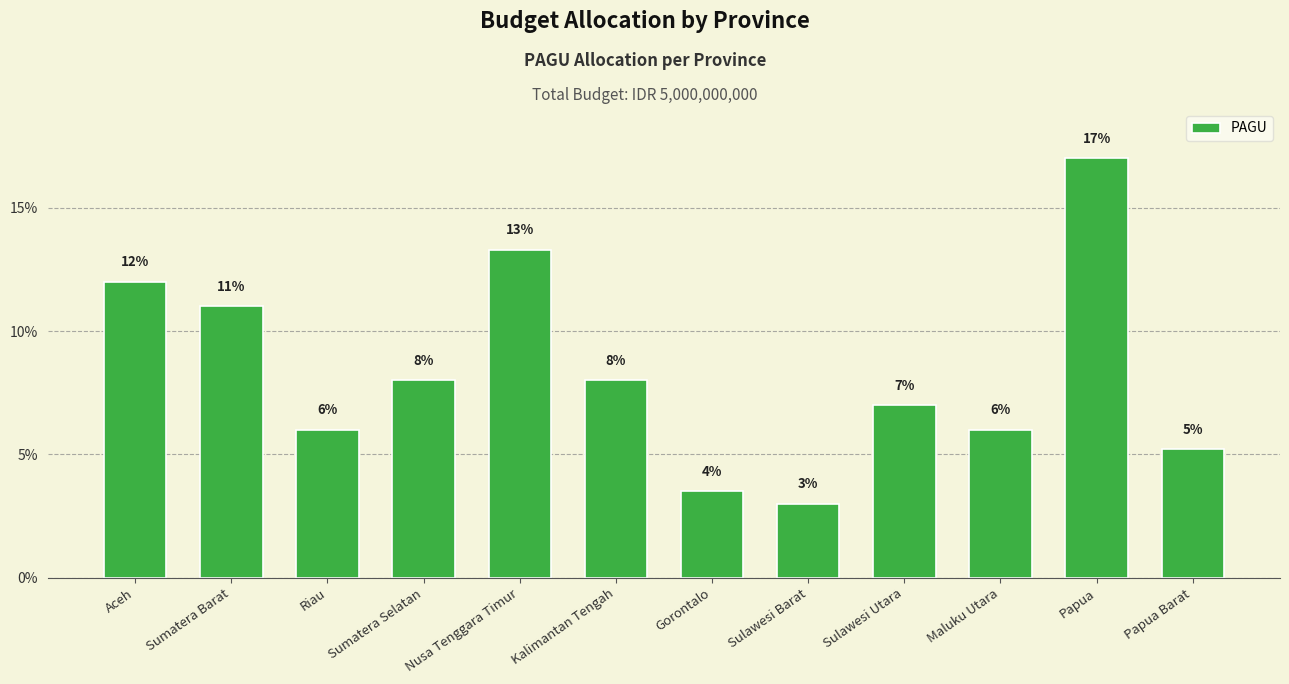

The chart shows a value of 400000000 at Kalimantan Tengah. True or false?

True